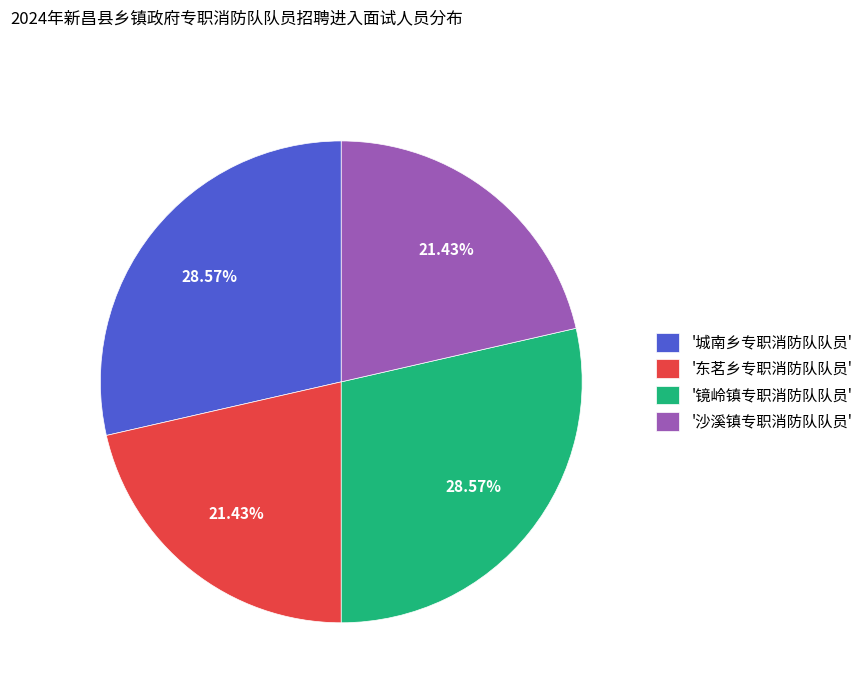

Which has a higher value, '城南乡专职消防队队员' or '沙溪镇专职消防队队员'?

'城南乡专职消防队队员'